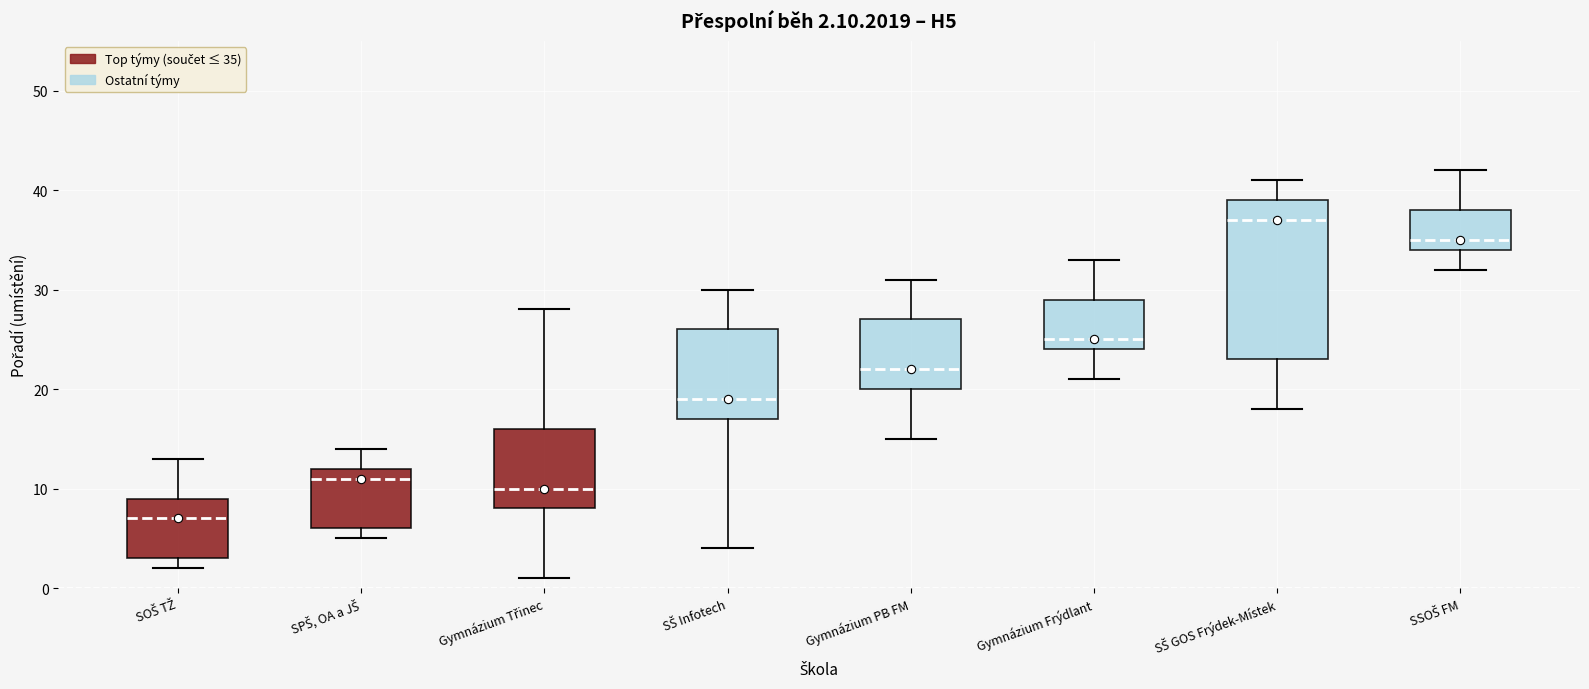

Which box is the tallest, from its lower edge to its upper edge?

SŠ GOS Frýdek-Místek